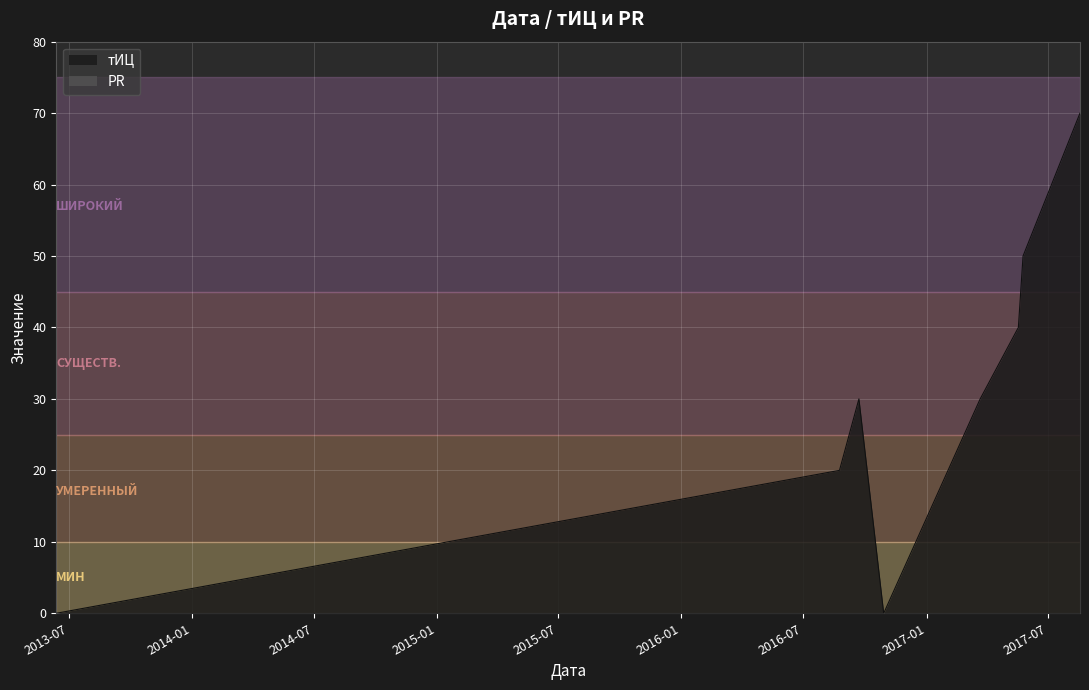

Which has a higher value, 2017-03-22 or 2017-05-25?

2017-05-25